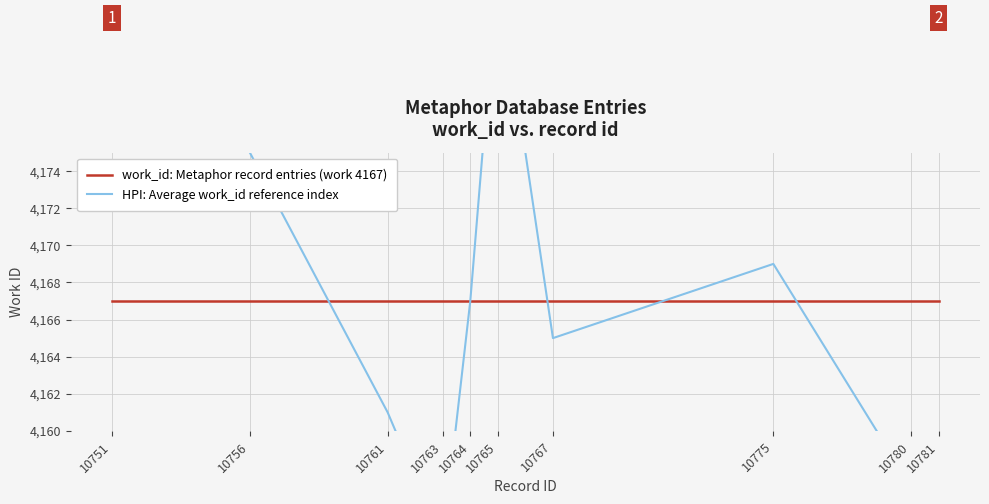

At which label does HPI: Average work_id reference index first exceed 4167?

10751